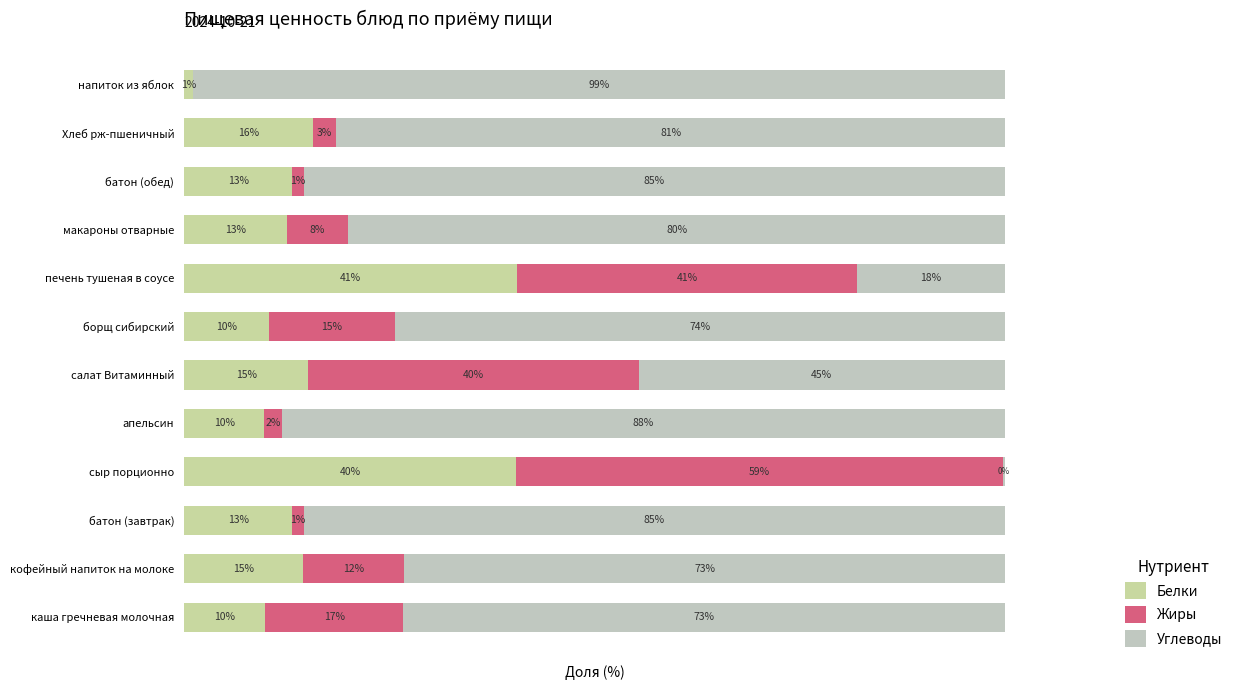

Reading left to right, transcribe all the data shown in this chart.

Белки: 9.9	14.5	13.2	40.5	9.8	15.2	10.3	40.6	12.5	13.2	15.7	1.1
Жиры: 16.9	12.3	1.4	59.3	2.2	40.3	15.4	41.4	7.5	1.4	2.9	0.0
Углеводы: 73.3	73.2	85.4	0.2	88.0	44.6	74.3	18.0	80.0	85.4	81.4	98.9